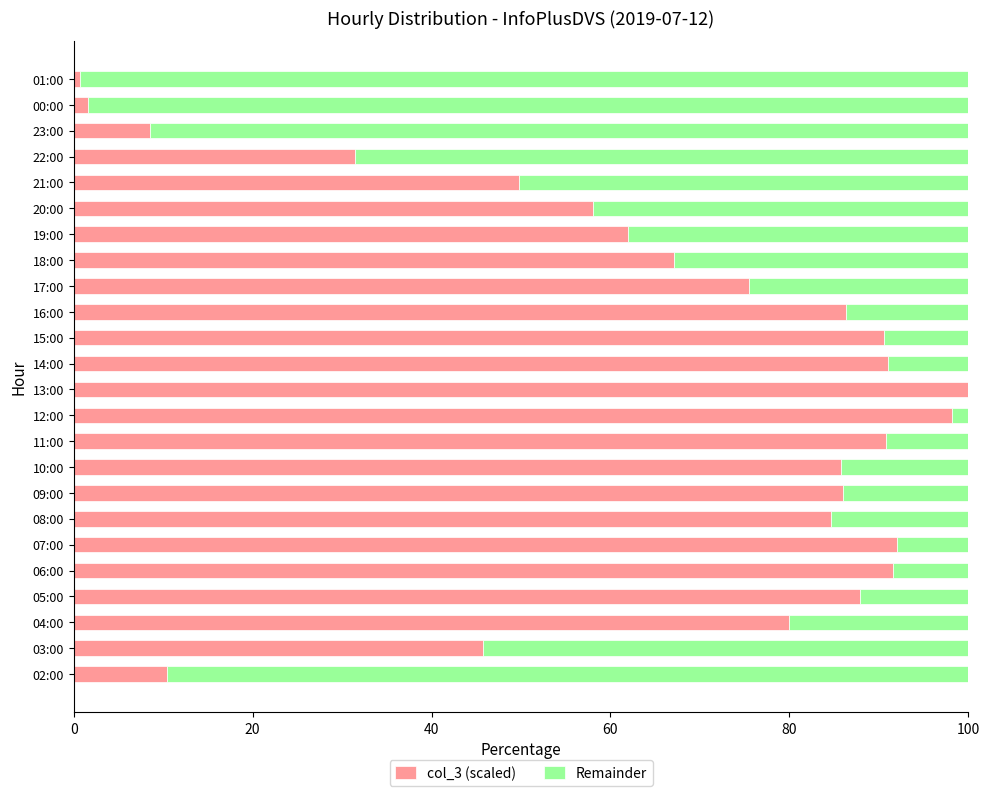

The col_3 (scaled) series shows 90.6 at 15:00. True or false?

True